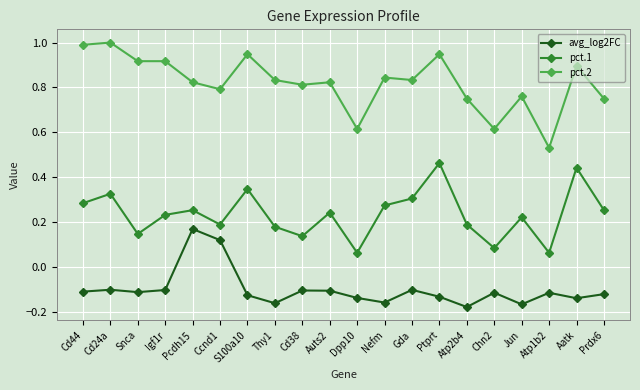

What is the label of the 19th point from the left?

Aatk